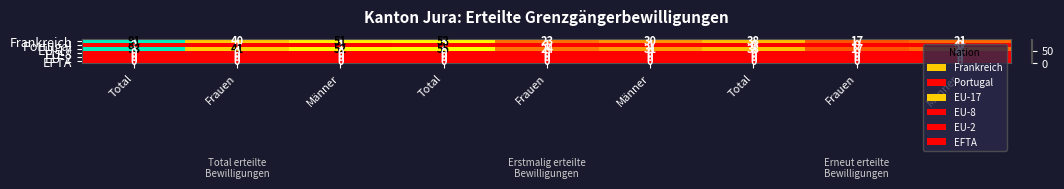

At which category is the sum across all series the highest?

Total